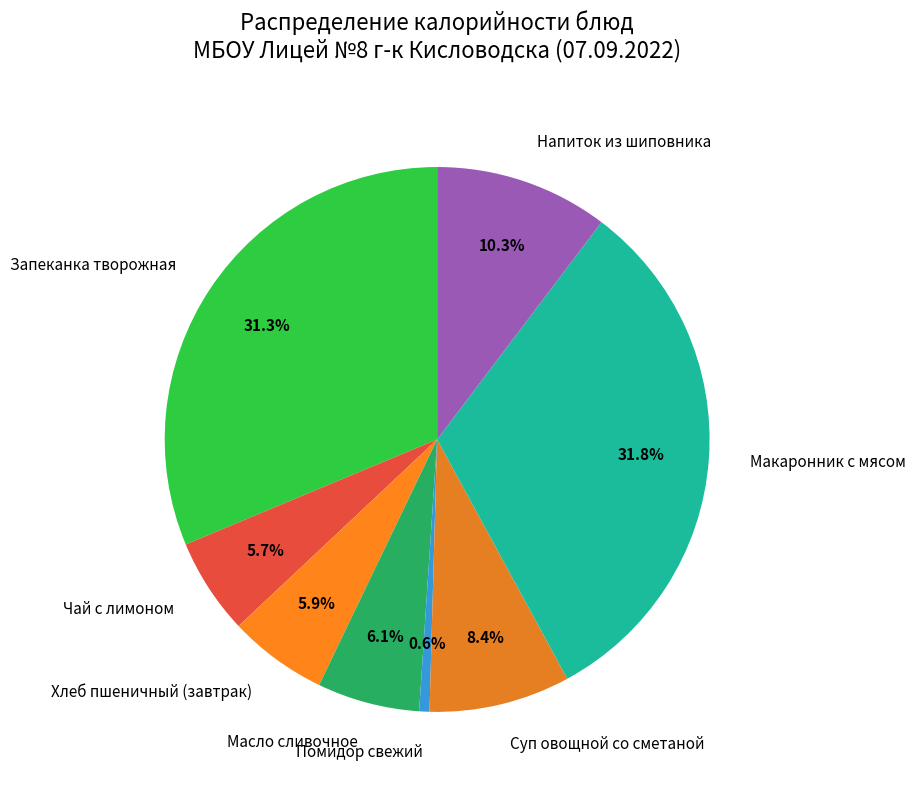

Is there any slice that represents more than half of the pie?

No